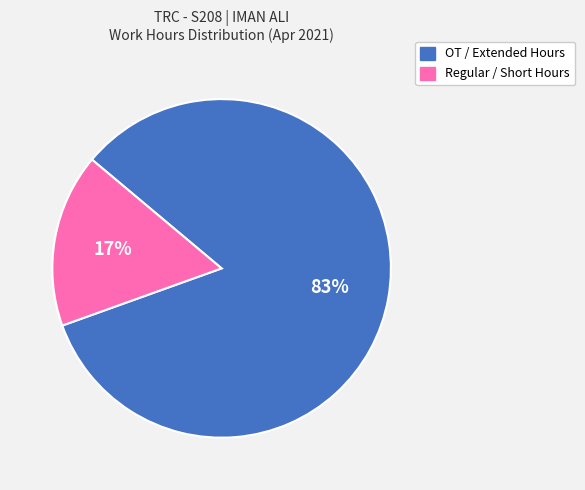

How many segments does this pie chart have?

2